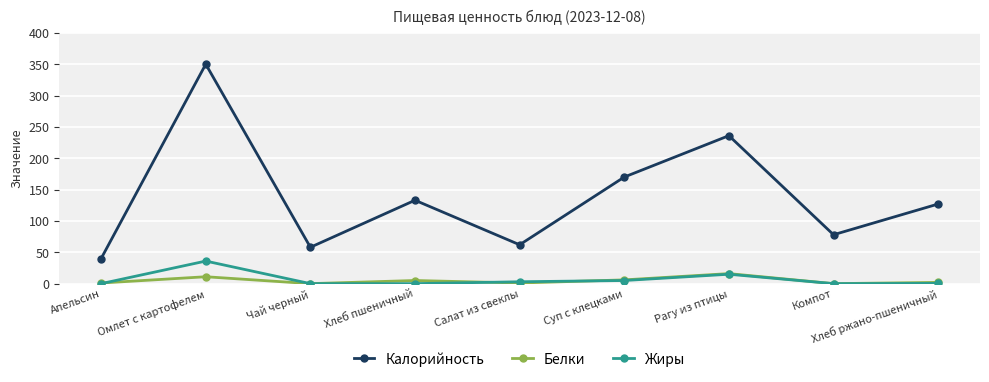

At which category does the chart reach its peak across all series?

Омлет с картофелем